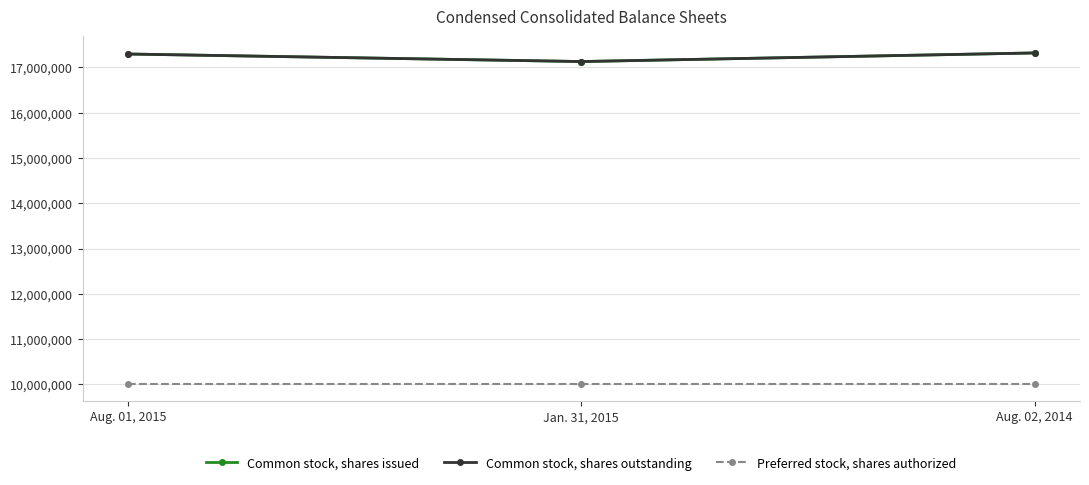

How many lines are shown in the chart?

3